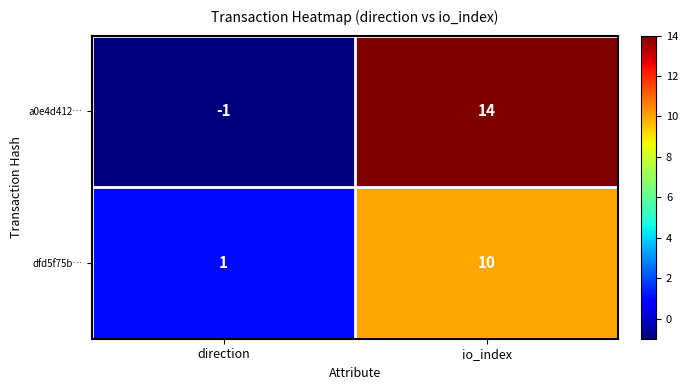

Where is a0e4d412… nearest to the value 6?

direction